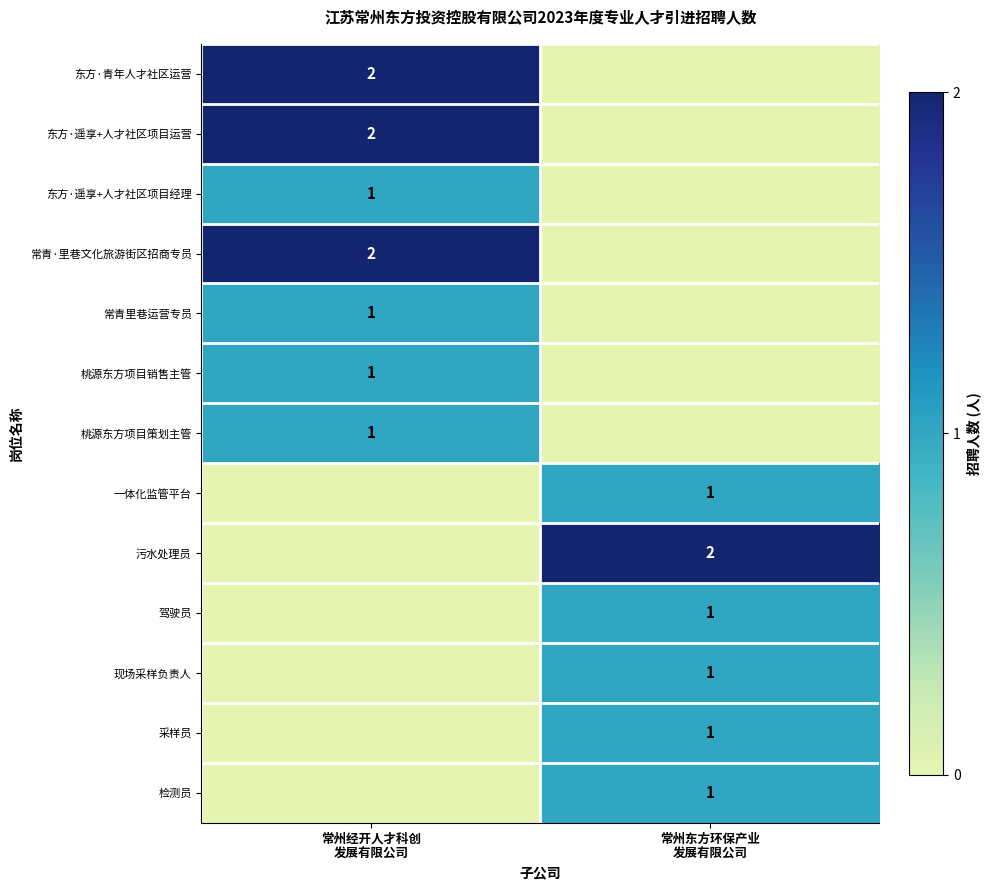

The value of 一体化监管平台 at 常州东方环保产业 发展有限公司 is 1. True or false?

False